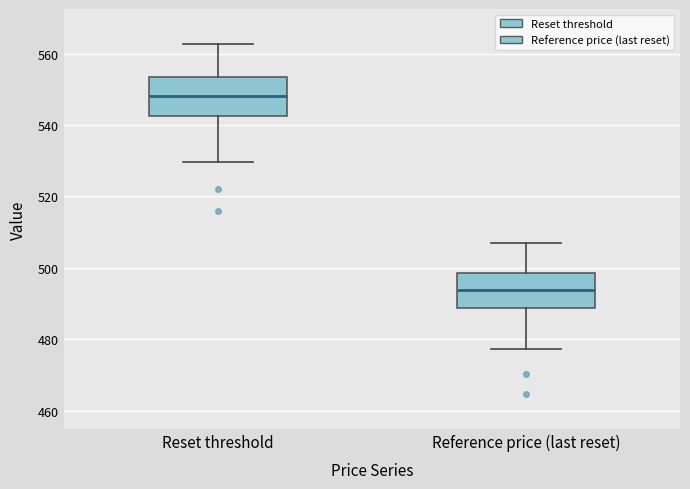

Reading left to right, read every box against the y-axis: the position of its median line, the range the box covers, and the ends of its whiskers. The values are not printed on the chart, so give them approximately, as read against the axis.

Reset threshold: median 548, box 542 to 554, whiskers 530 to 562
Reference price (last reset): median 494, box 488 to 498, whiskers 478 to 506